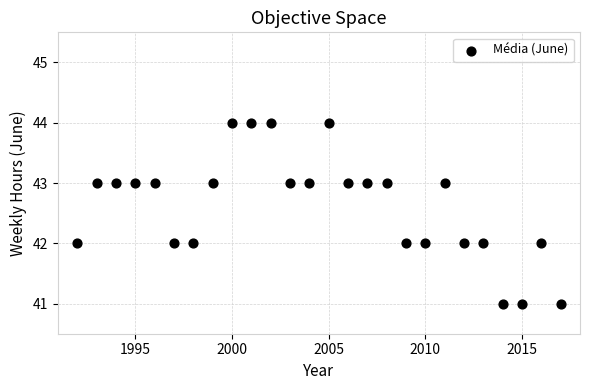

What is the range of X values (max minus min)?

25